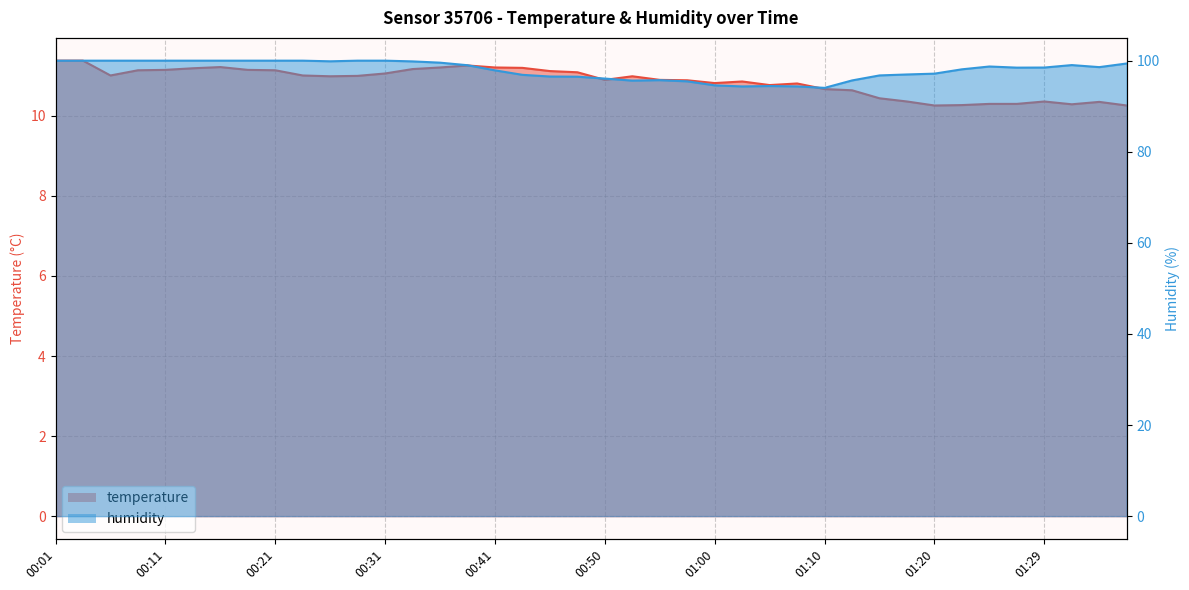

What is the minimum value shown in the chart?

10.3